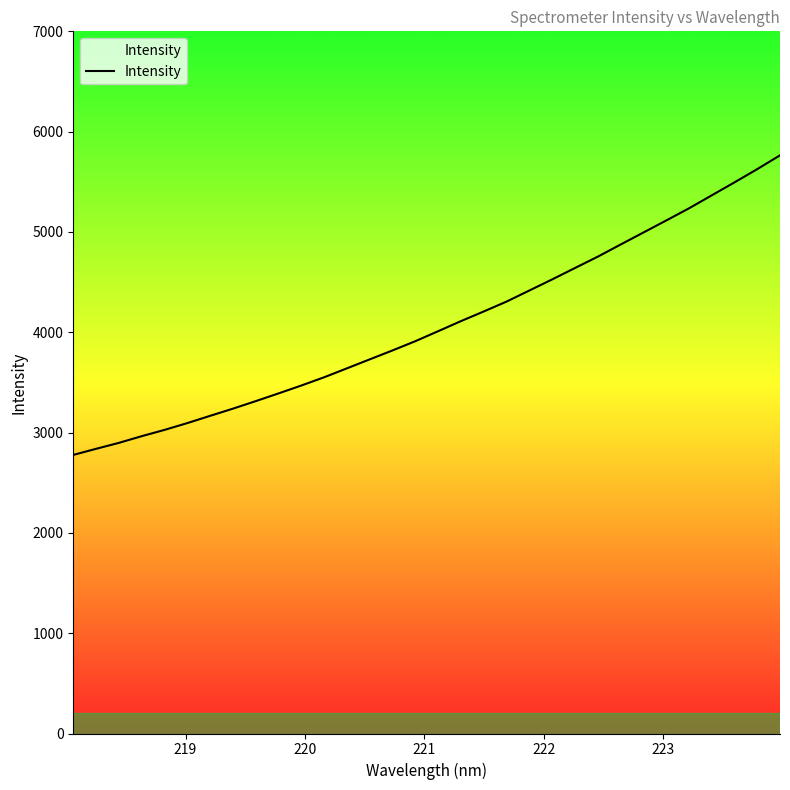

What is the smallest value displayed?

2777.1